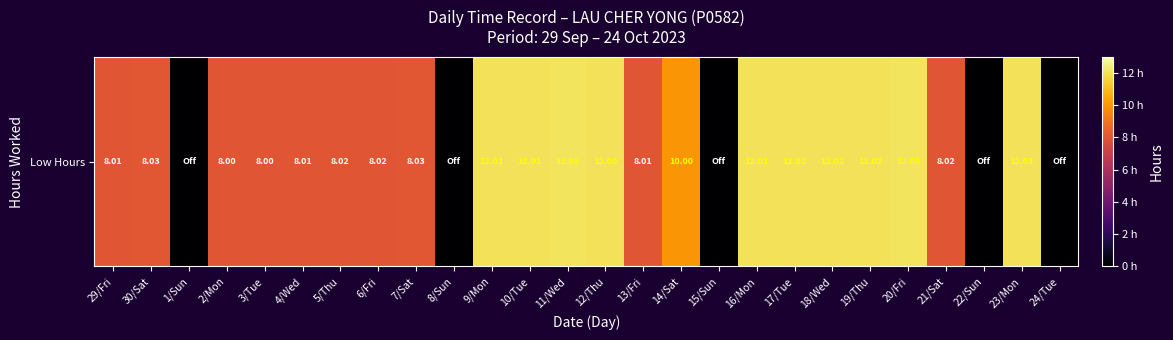

How many values are above zero?

21